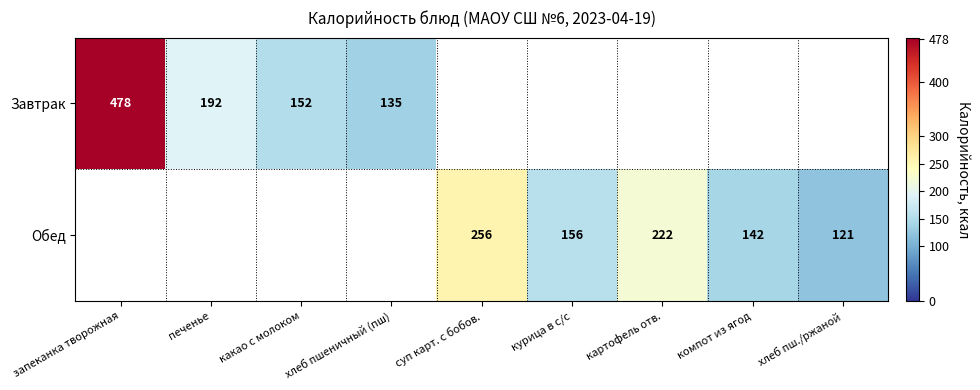

Which category has the highest value across all series?

запеканка творожная